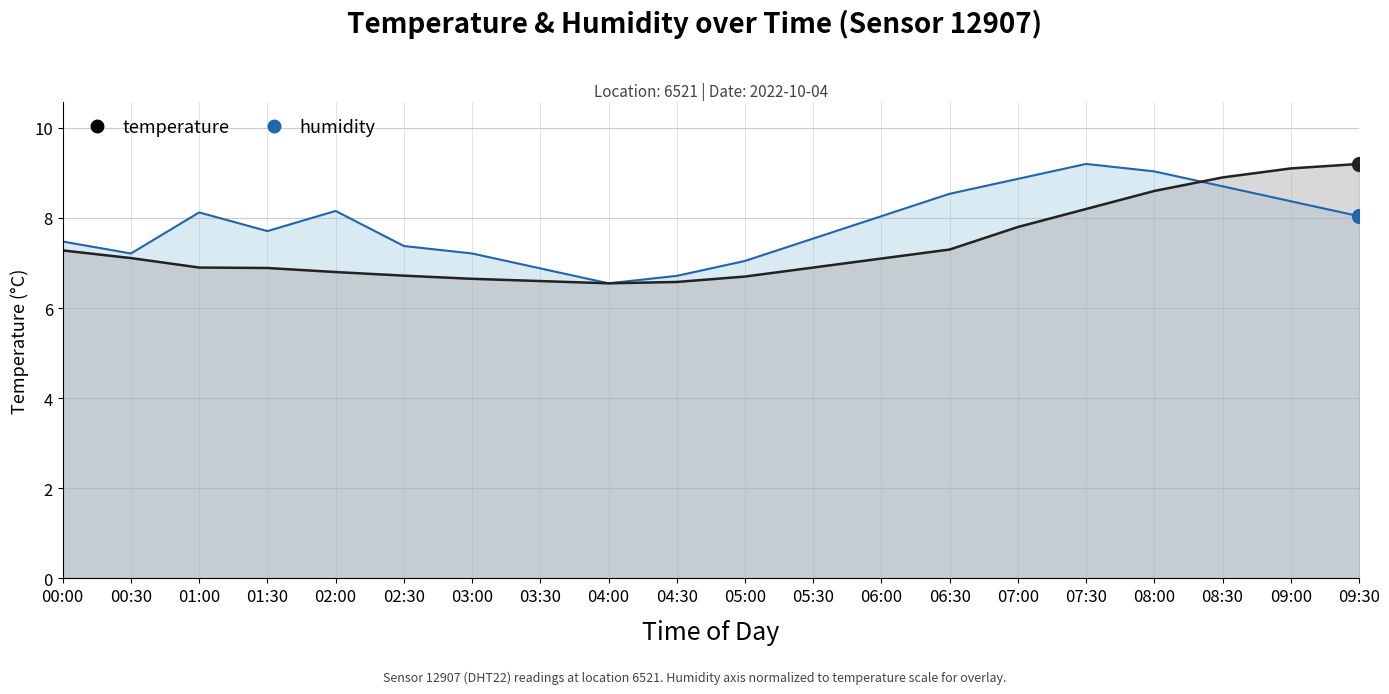

After their last crossing, which series has the higher values: temperature or humidity?

temperature